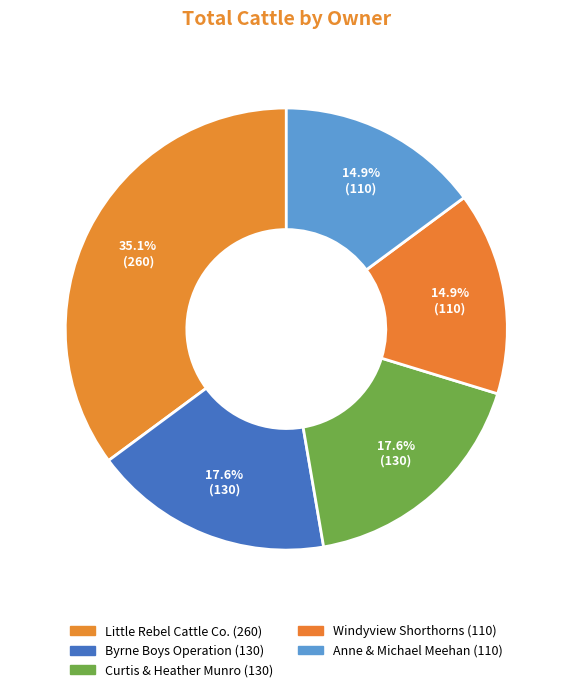

To the nearest percent, what is the combined percentage of Little Rebel Cattle Co. and Anne & Michael Meehan?

50%